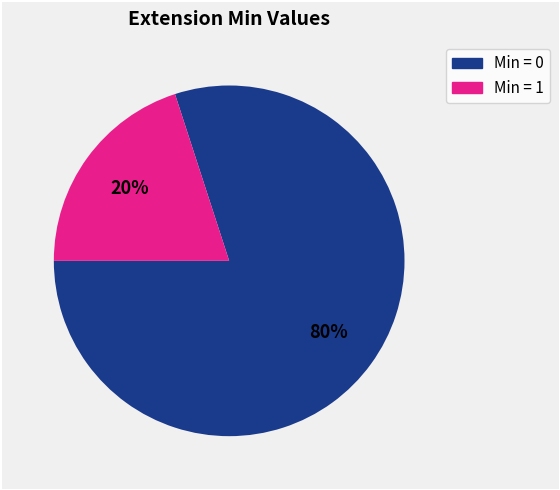

To the nearest percent, what is the difference between the largest and smallest slice percentages?

60%